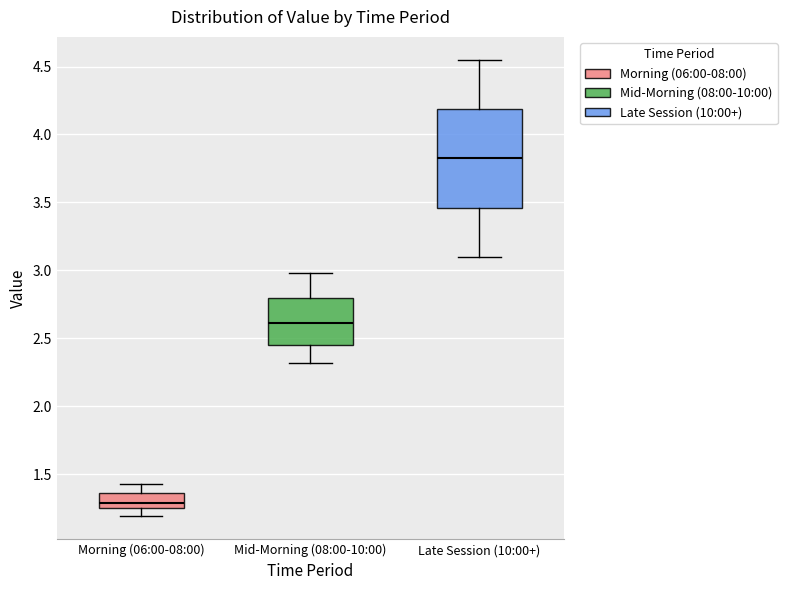

Reading left to right, transcribe this box plot: for each box, give where its median line is, the range the box spans, and where its two whiskers end, as read against the y-axis. The values are not printed on the chart, so give them approximately, as read against the axis.

Morning (06:00-08:00): median 1.30, box 1.25 to 1.35, whiskers 1.20 to 1.45
Mid-Morning (08:00-10:00): median 2.60, box 2.45 to 2.80, whiskers 2.30 to 3.00
Late Session (10:00+): median 3.85, box 3.45 to 4.20, whiskers 3.10 to 4.55